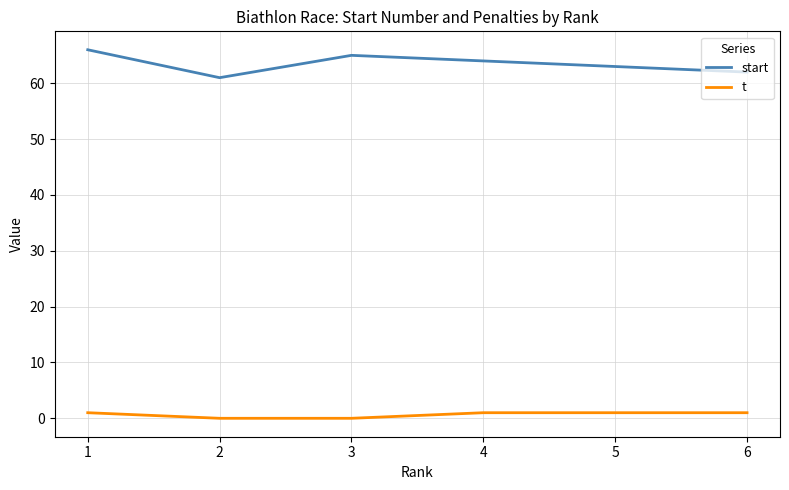

What are all the series names shown in the legend?

start, t